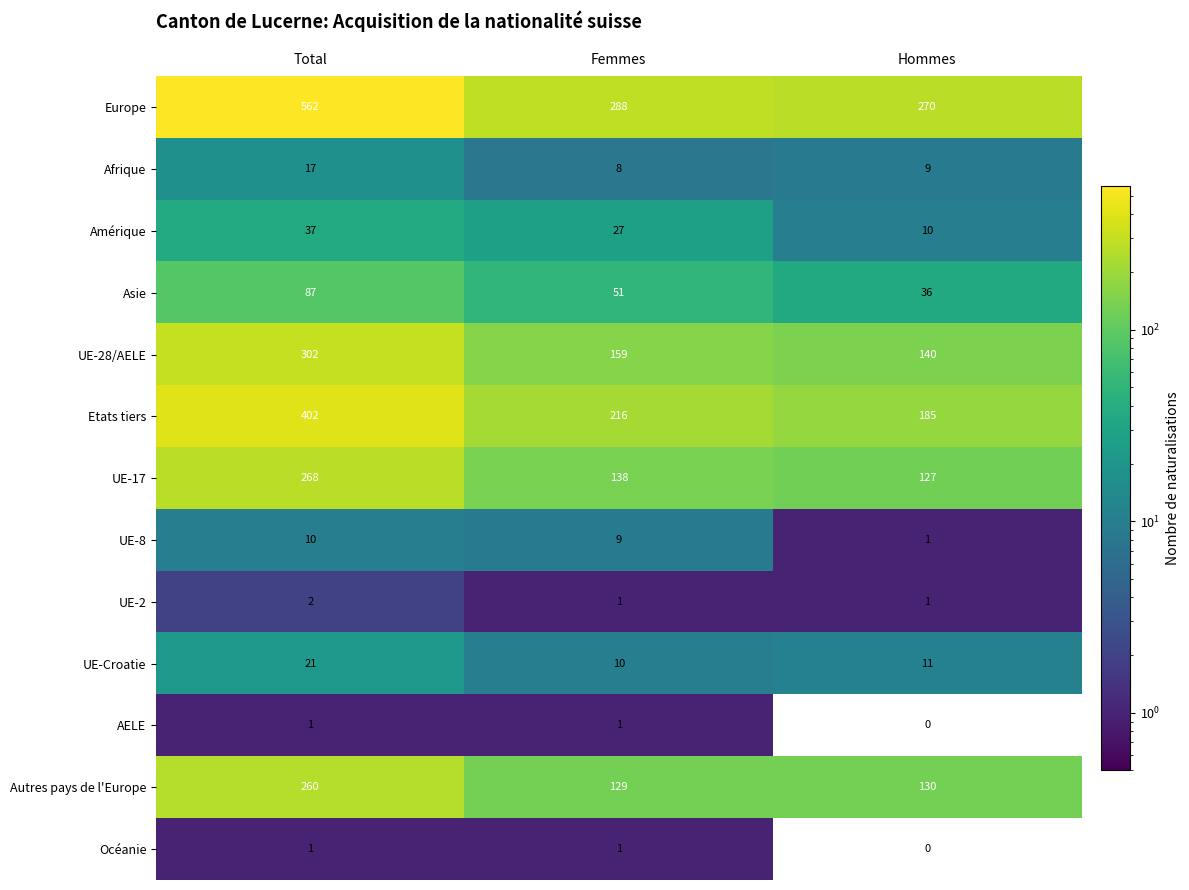

What is the difference between the Autres pays de l'Europe values at Femmes and Total?

131